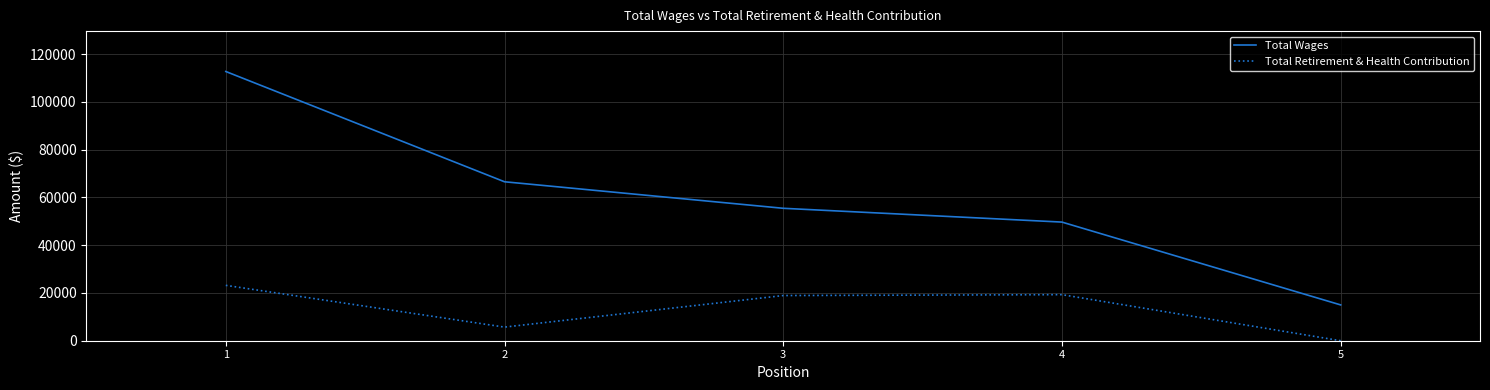

True or false: Total Retirement & Health Contribution and Total Wages intersect in this chart.

False